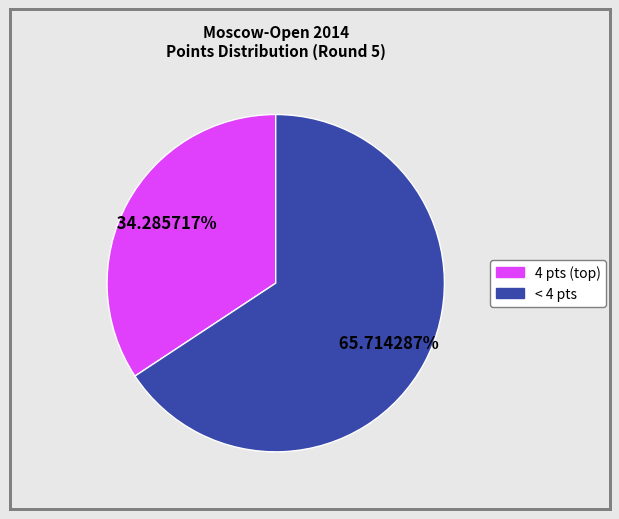

Is there a majority slice in this chart?

Yes